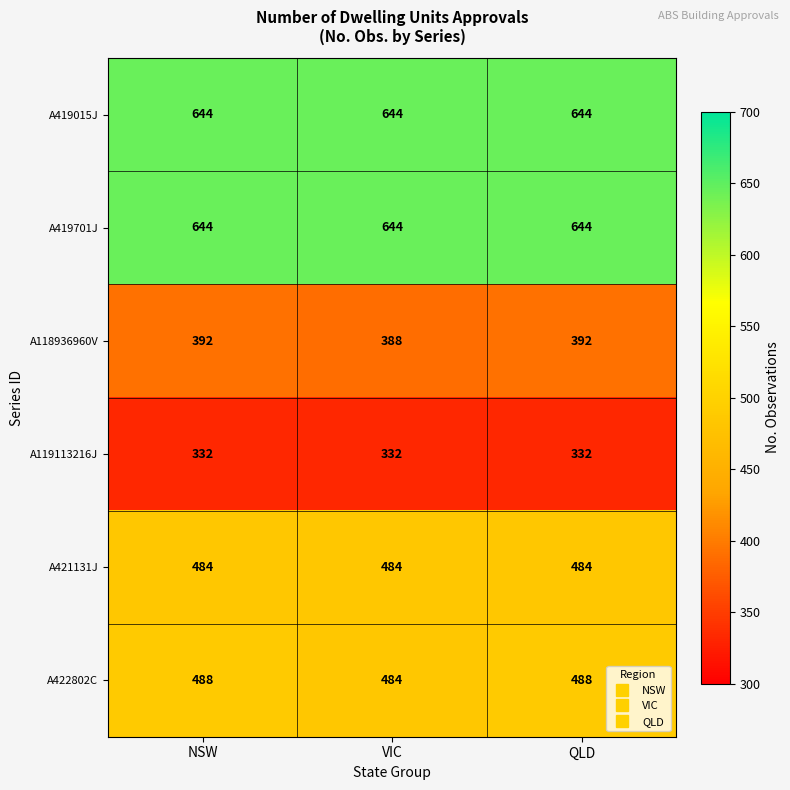

Reading left to right, list all the values displayed in this chart.

A419015J: NSW=644	VIC=644	QLD=644
A419701J: NSW=644	VIC=644	QLD=644
A118936960V: NSW=392	VIC=388	QLD=392
A119113216J: NSW=332	VIC=332	QLD=332
A421131J: NSW=484	VIC=484	QLD=484
A422802C: NSW=488	VIC=484	QLD=488